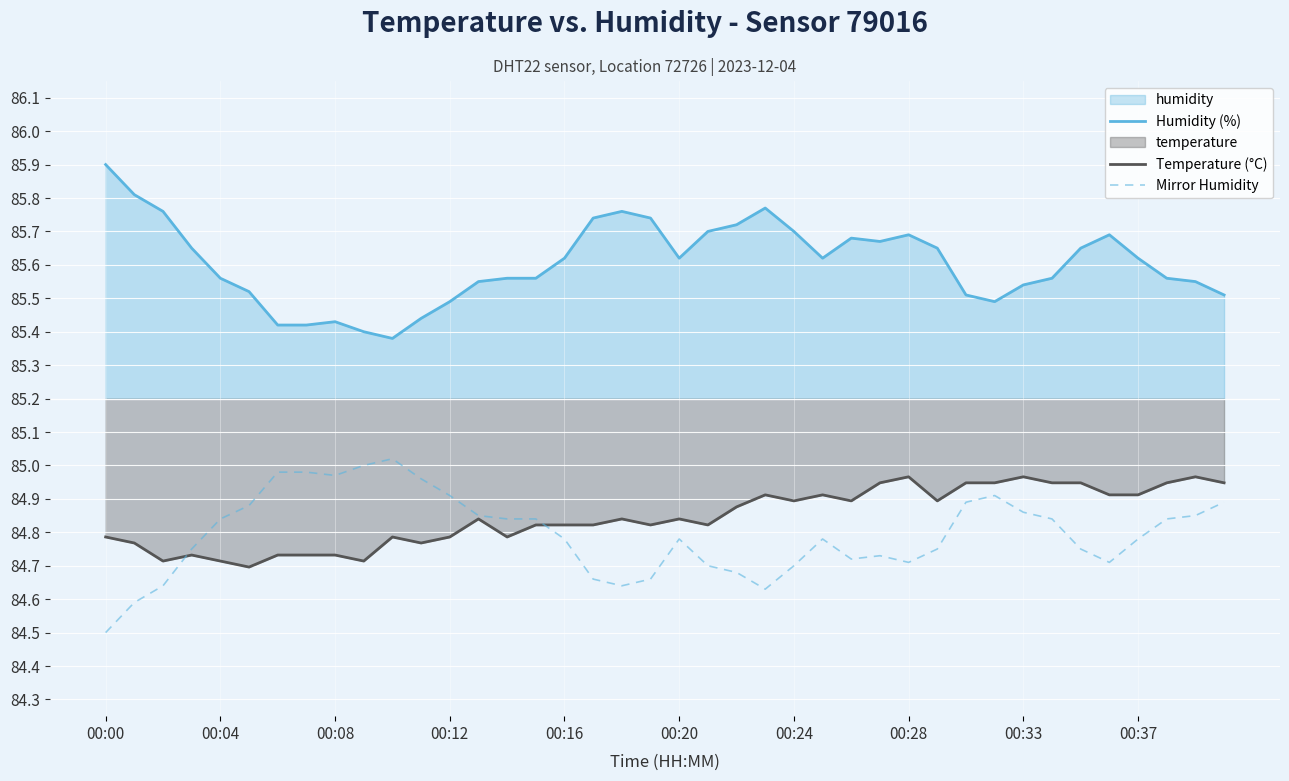

True or false: Humidity (%) and Temperature (°C) cross at least once.

False